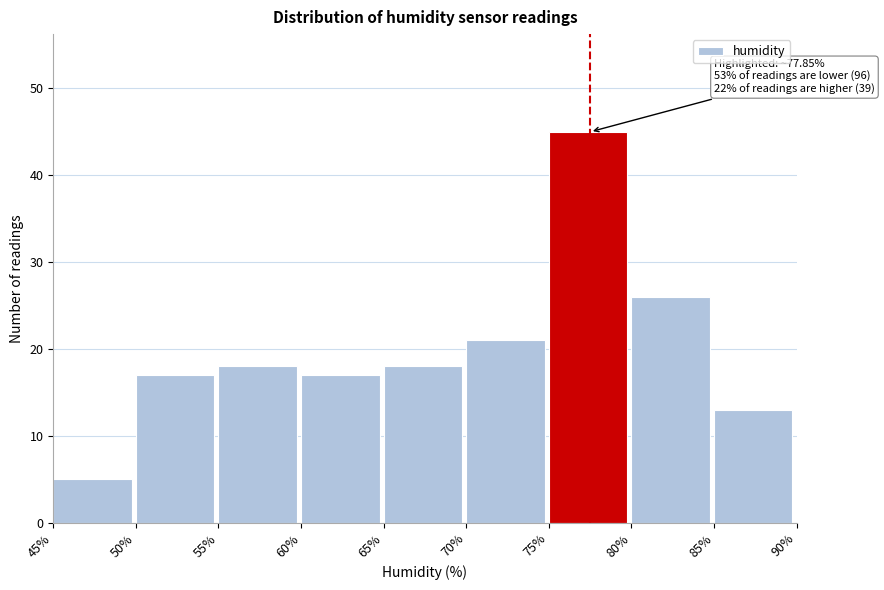

Which range on the x-axis has the tallest bar?

75% to 80%